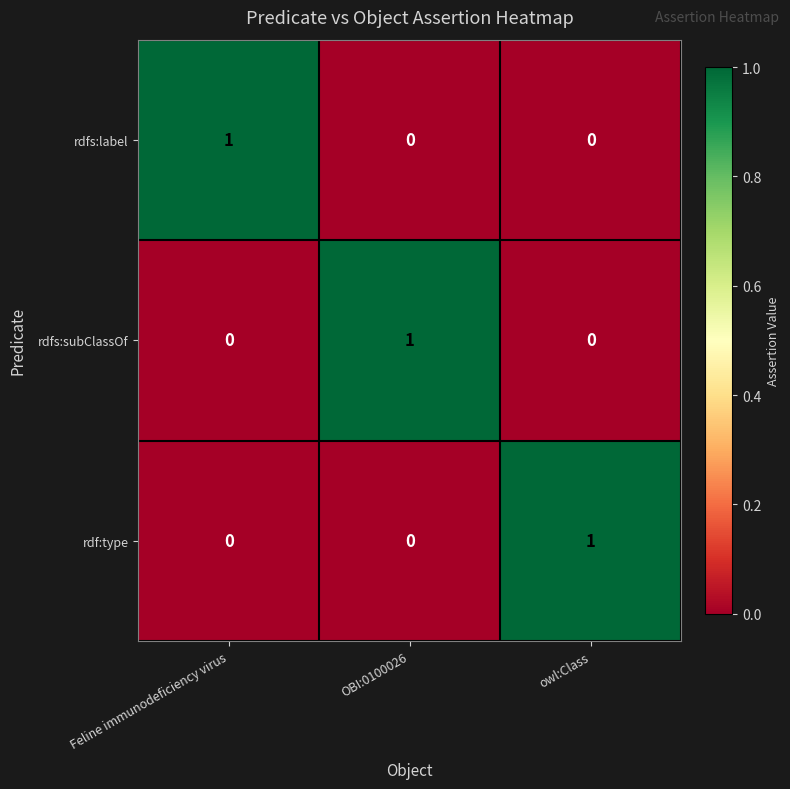

How many rdfs:label values are between 0 and 1?

3